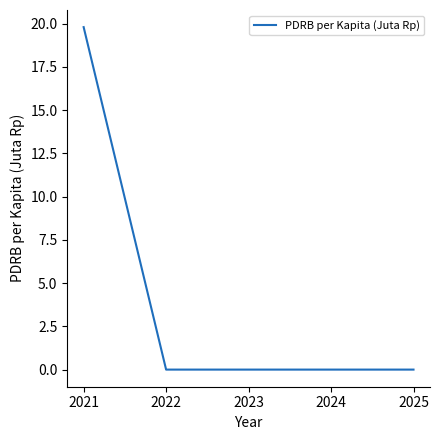

What is the sum of all values?

19.8